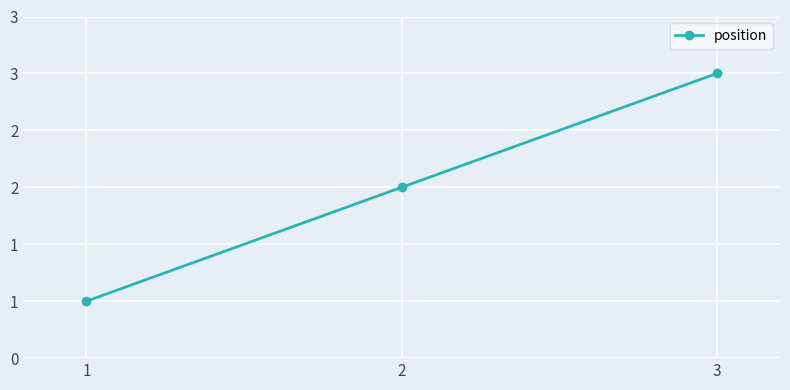

Reading left to right, what are all the values shown in this chart?

1	2	3